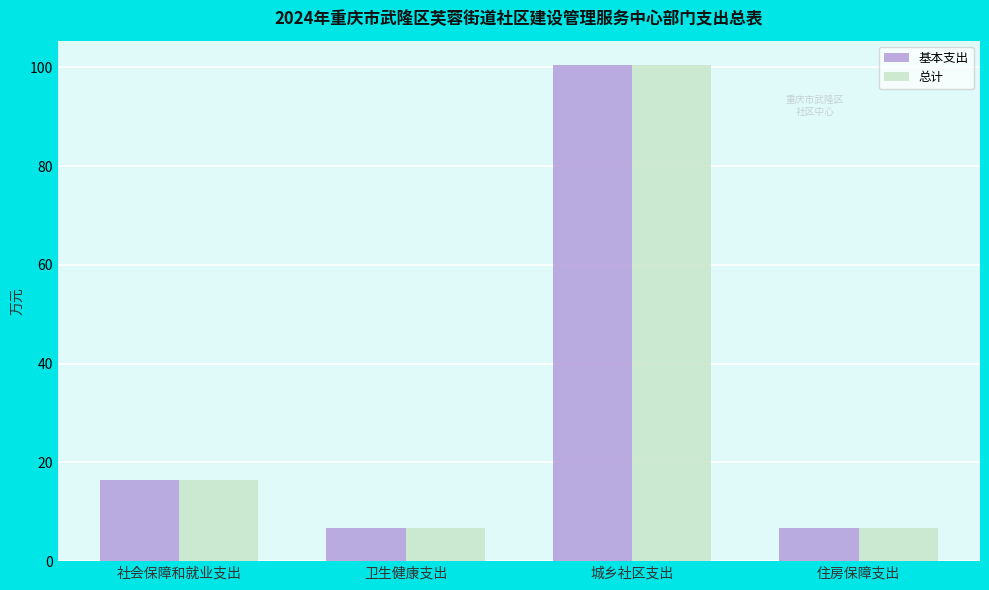

What is the sum of the 基本支出 values at 住房保障支出 and 社会保障和就业支出?

23.1